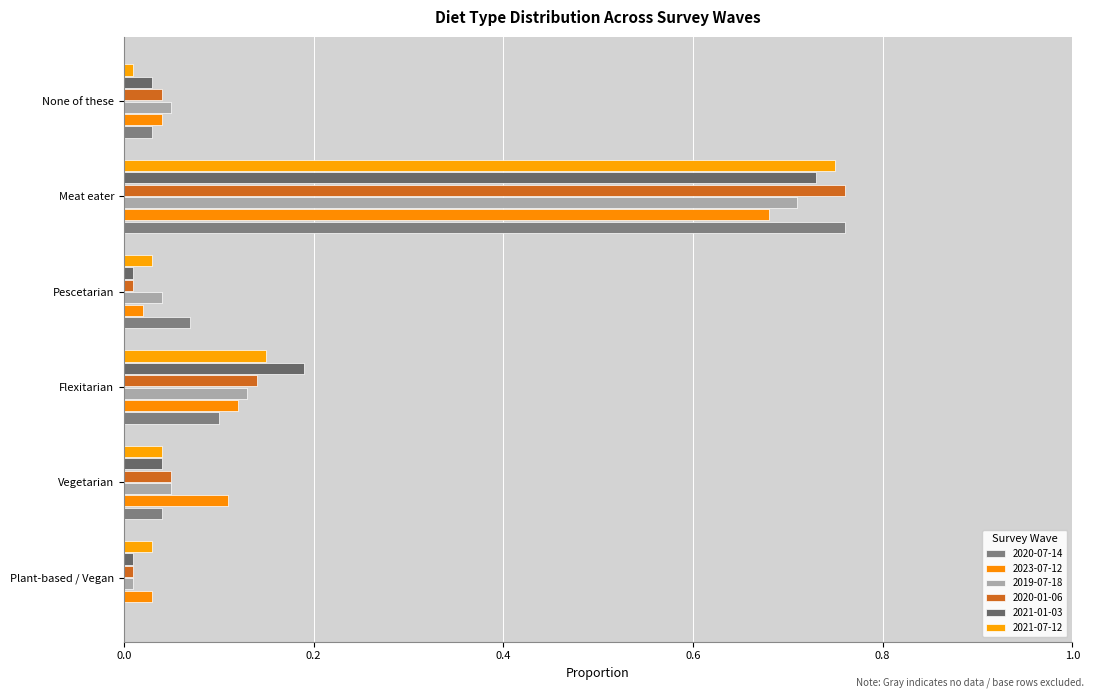

What position from the left is None of these?

6